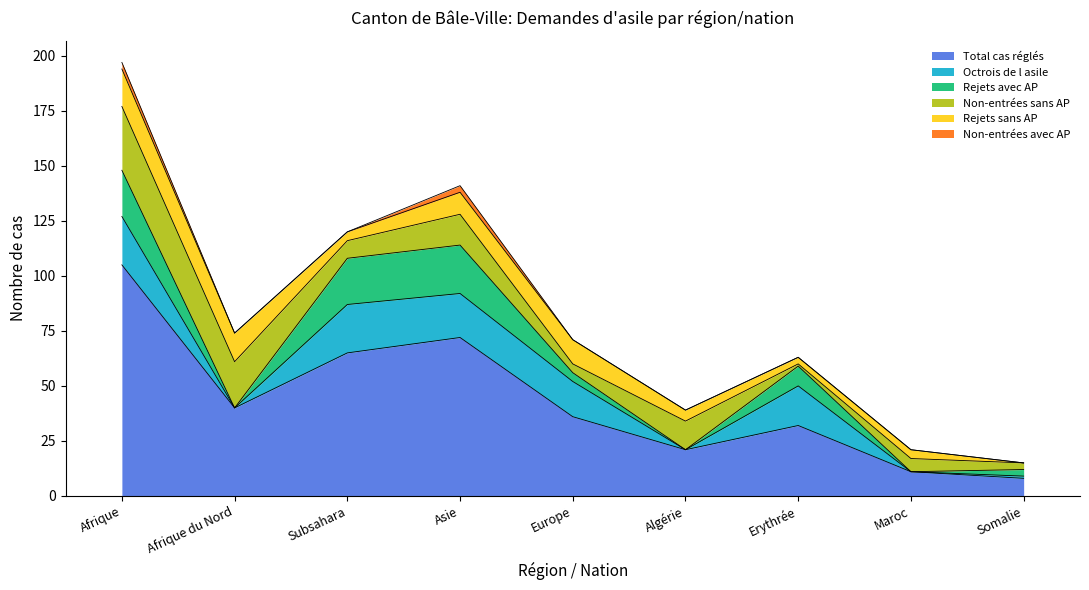

What is the sum of all Non-entrées avec AP values?

6